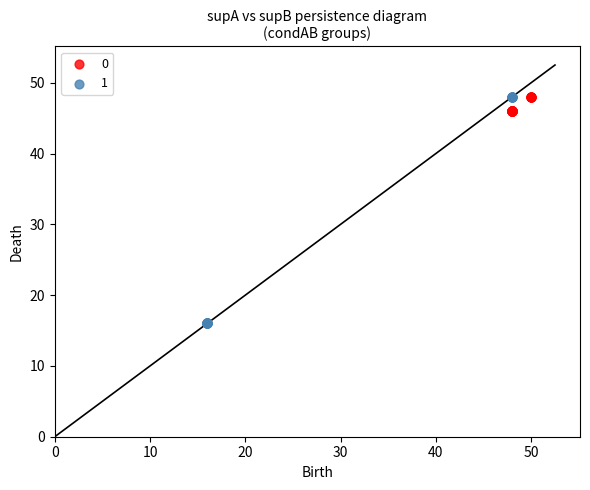

Which series contains the lowest Y value?

1